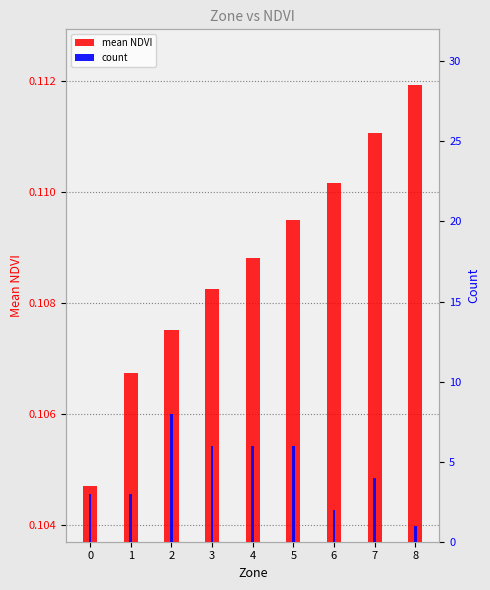

Reading left to right, list all the values displayed in this chart.

mean NDVI: 0=0.1	1=0.1	2=0.1	3=0.1	4=0.1	5=0.1	6=0.1	7=0.1	8=0.1
count: 0=3.0	1=3.0	2=8.0	3=6.0	4=6.0	5=6.0	6=2.0	7=4.0	8=1.0